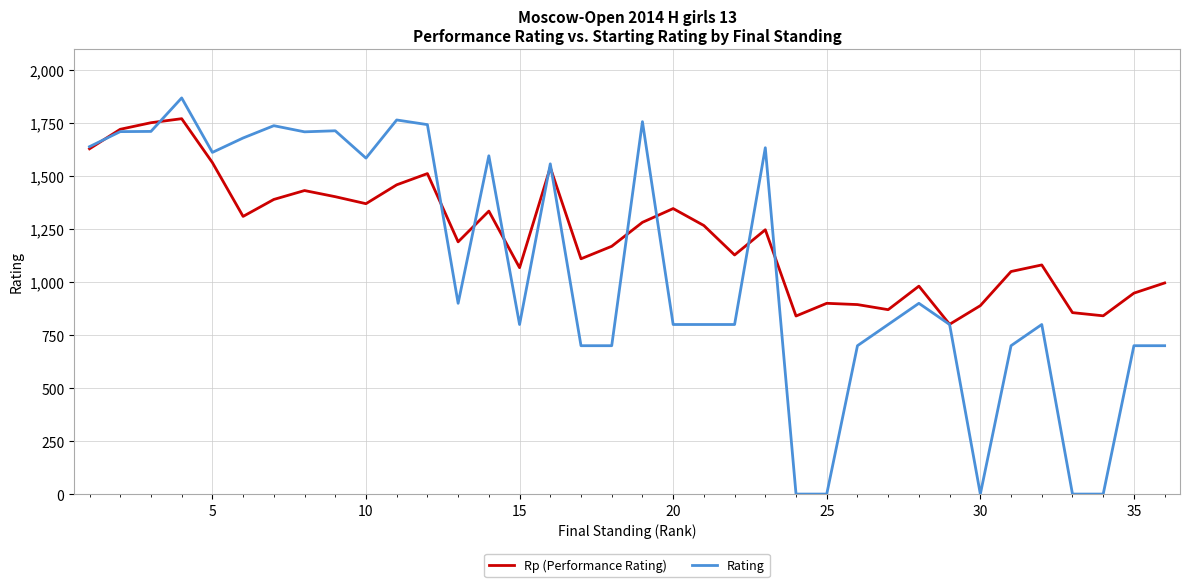

How many lines are shown in the chart?

2